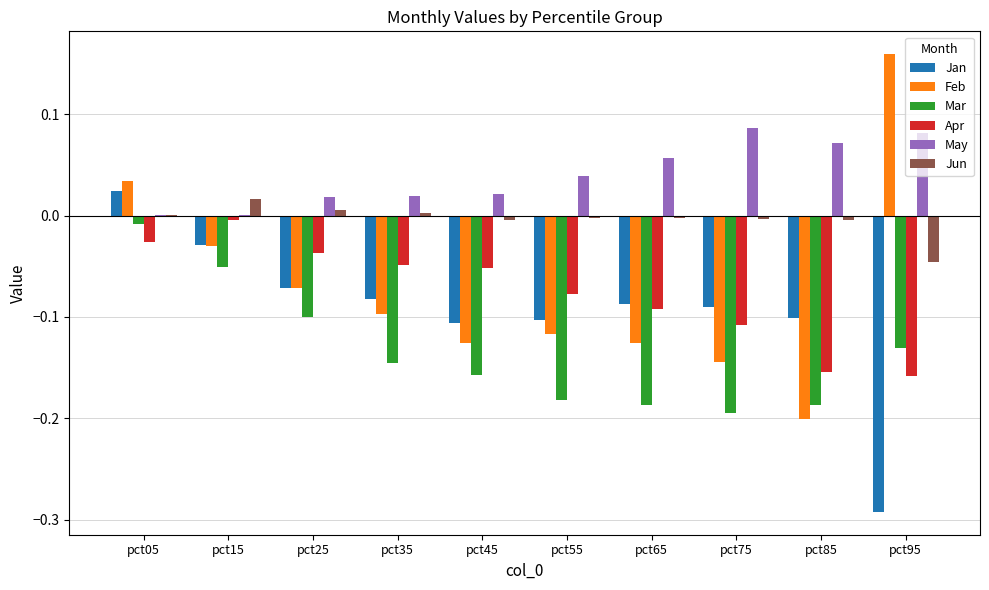

At which category is the sum across all series the highest?

pct05